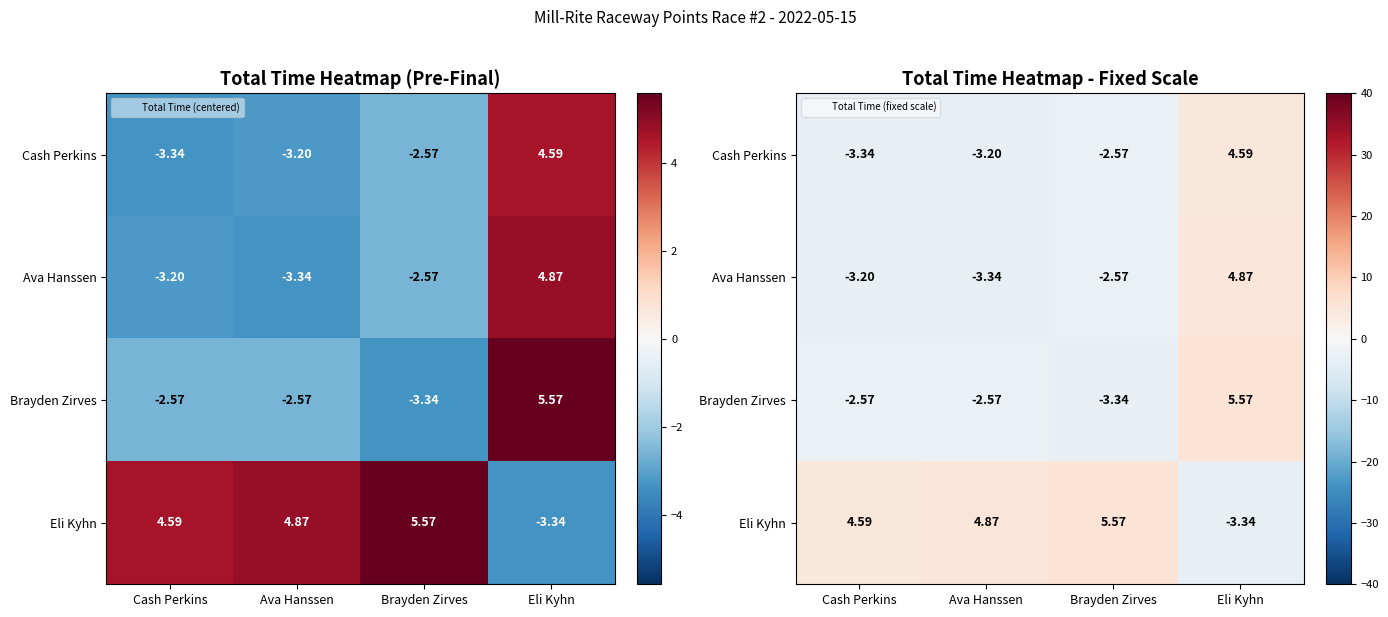

Count the number of categories in the chart.

4